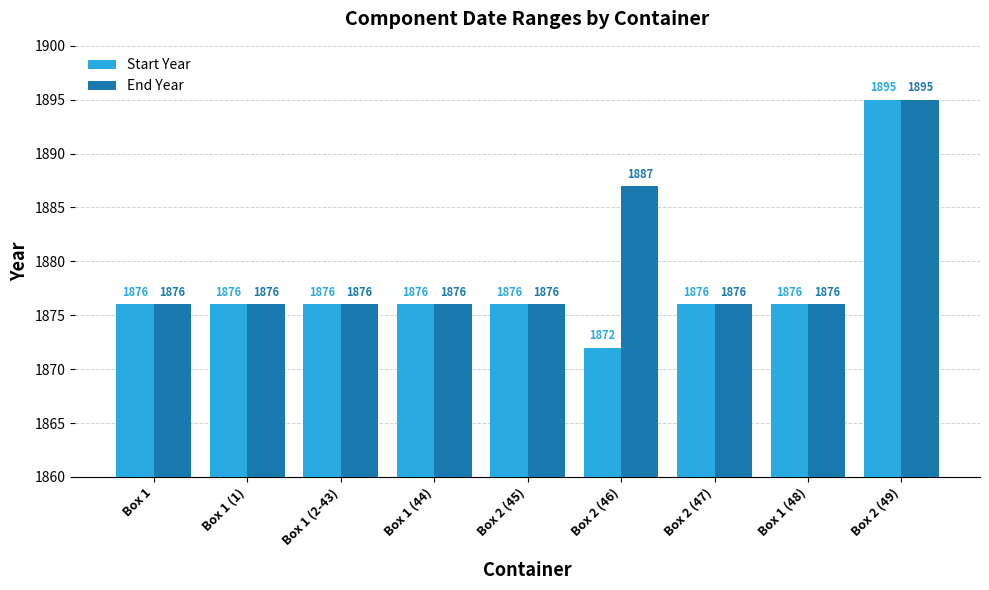

Does the chart contain any negative values?

No